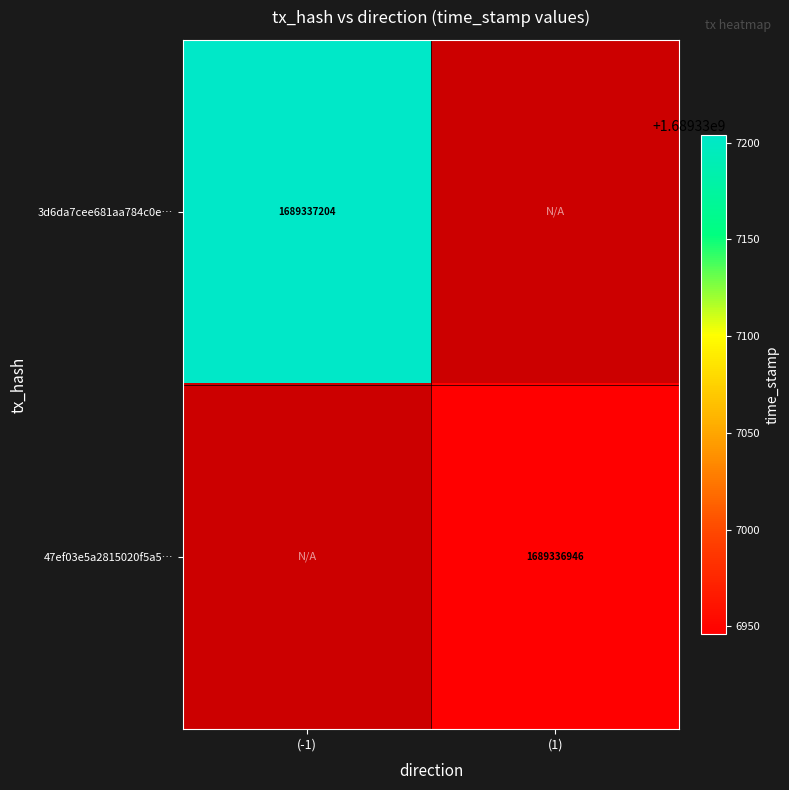

Reading left to right, what are all the values shown in this chart?

3d6da7cee681aa784c0eaf5e2d63879ffd4545e: (-1)=1689337204	(1)=0
47ef03e5a2815020f5a555e42842c9f54274a17: (-1)=0	(1)=1689336946